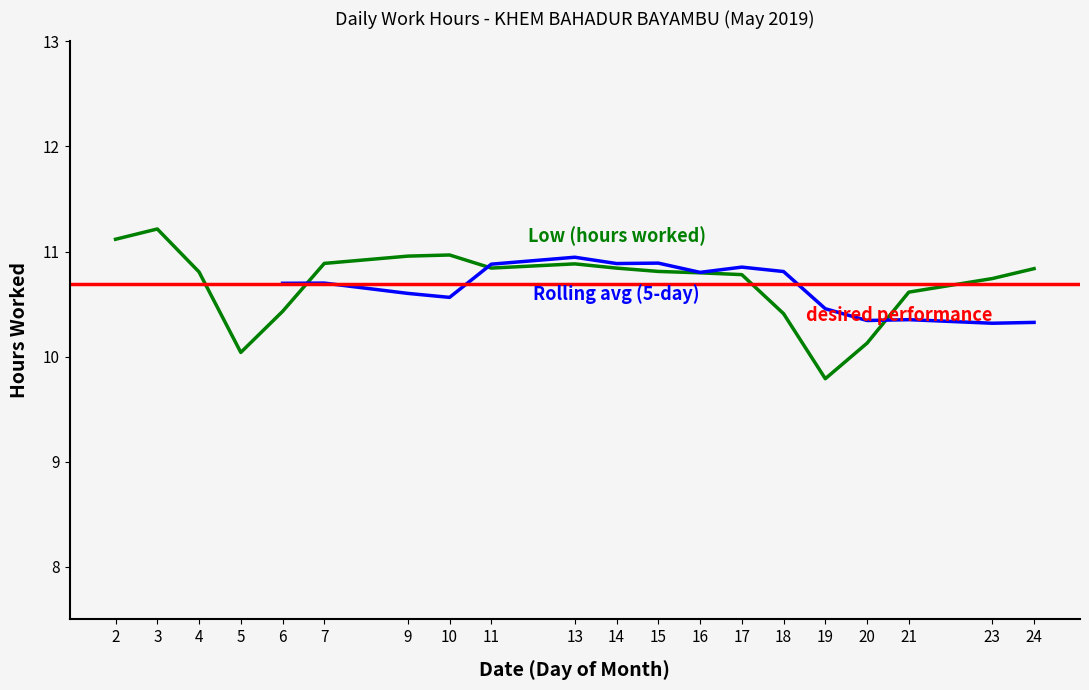

What is the change in value from 14 to 23?

-0.1